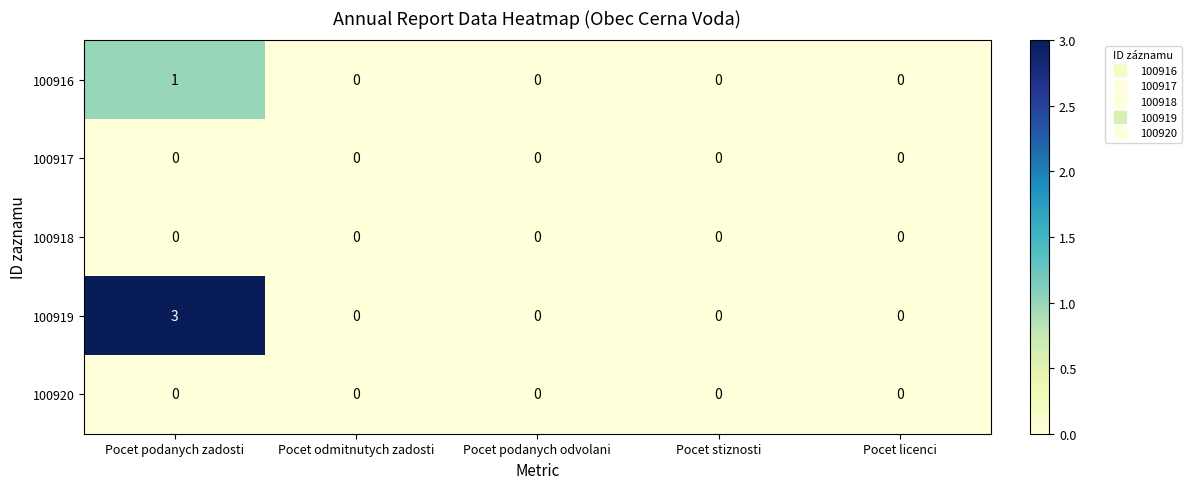

At how many categories does at least one series exceed 1?

1